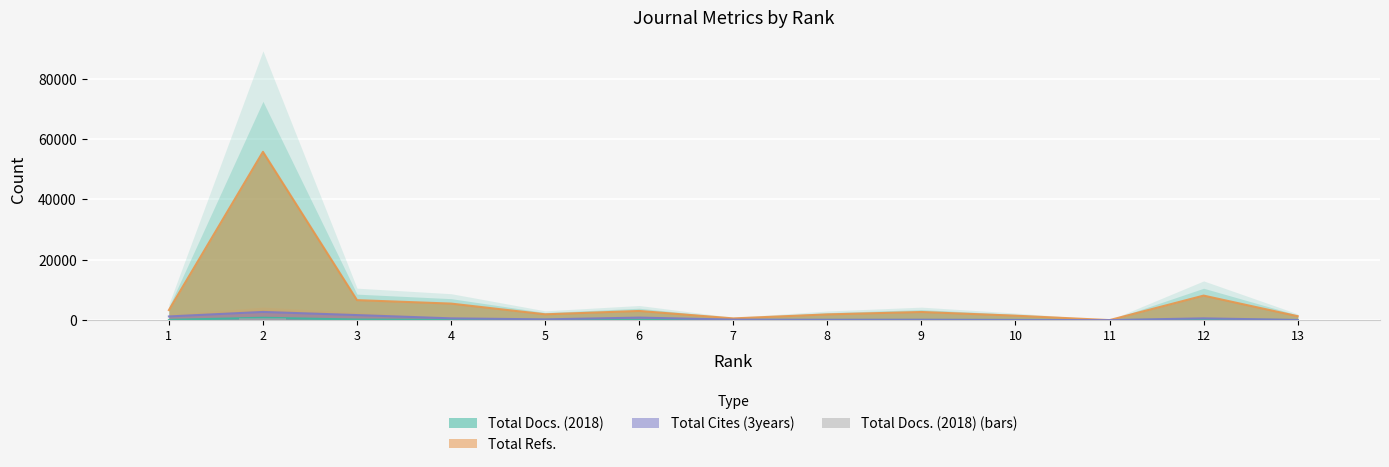

Does the chart contain any negative values?

No